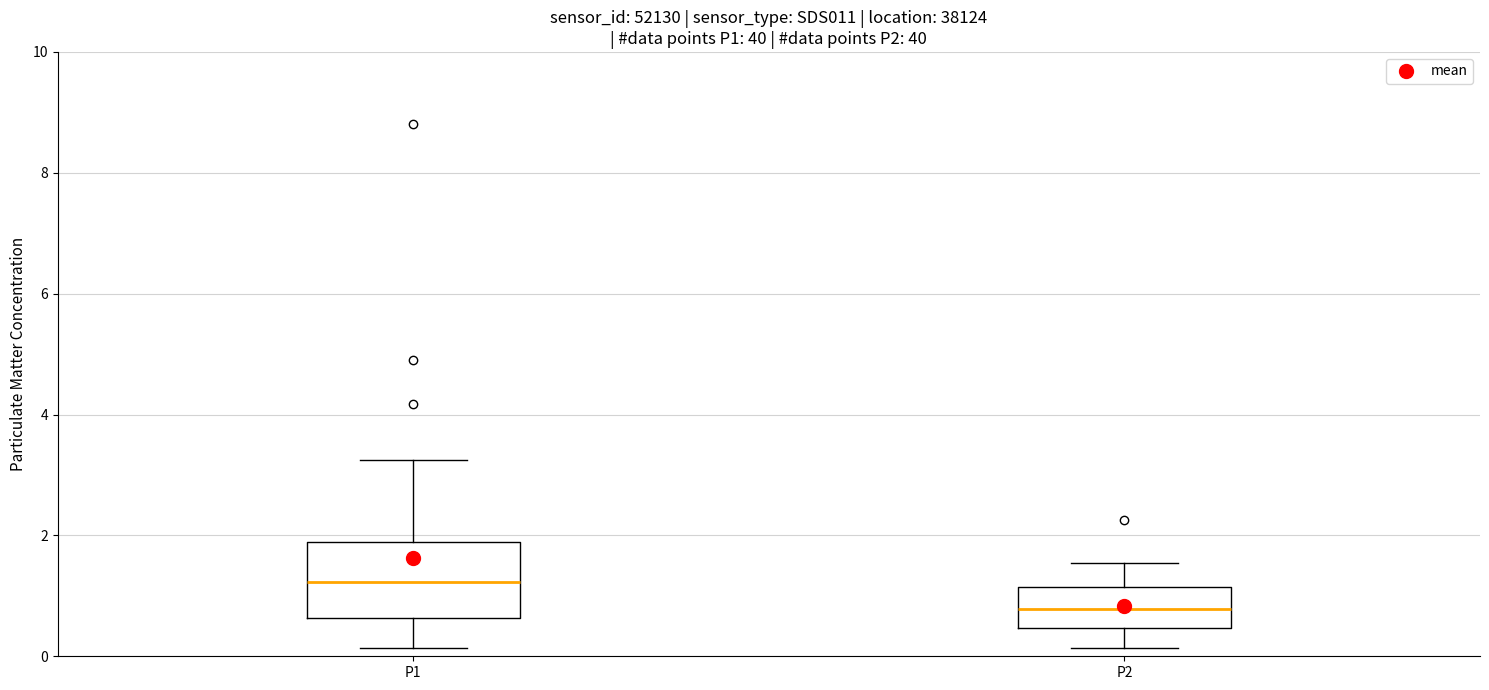

Reading left to right, transcribe this box plot: for each box, give where its median line is, the range the box spans, and where its two whiskers end, as read against the y-axis. The values are not printed on the chart, so give them approximately, as read against the axis.

P1: median 1.2, box 0.6 to 1.8, whiskers 0.2 to 3.2
P2: median 0.8, box 0.4 to 1.2, whiskers 0.2 to 1.6